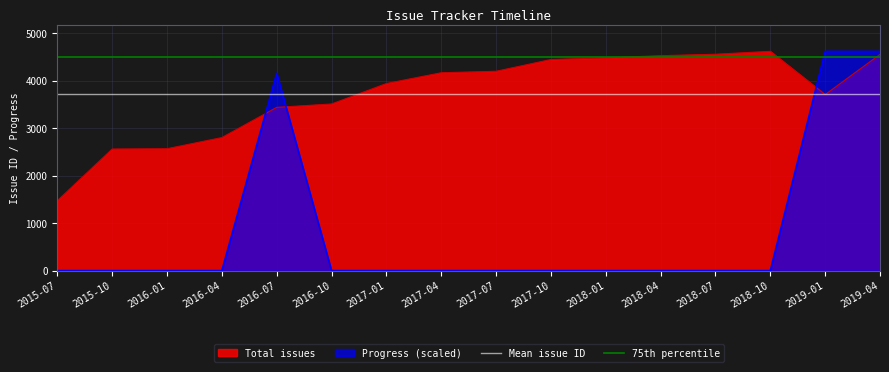

What is the value of the 75th percentile point at the 1st from the left?

4493.0